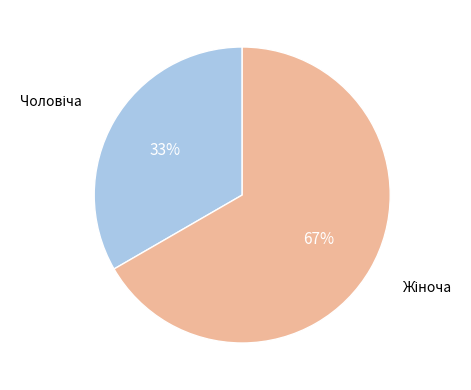

Does any single category account for the majority?

Yes